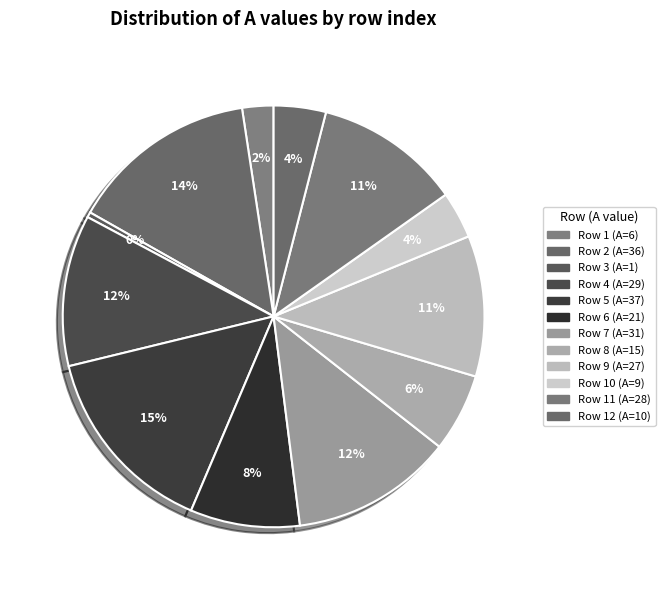

How many slices are in this pie chart?

12